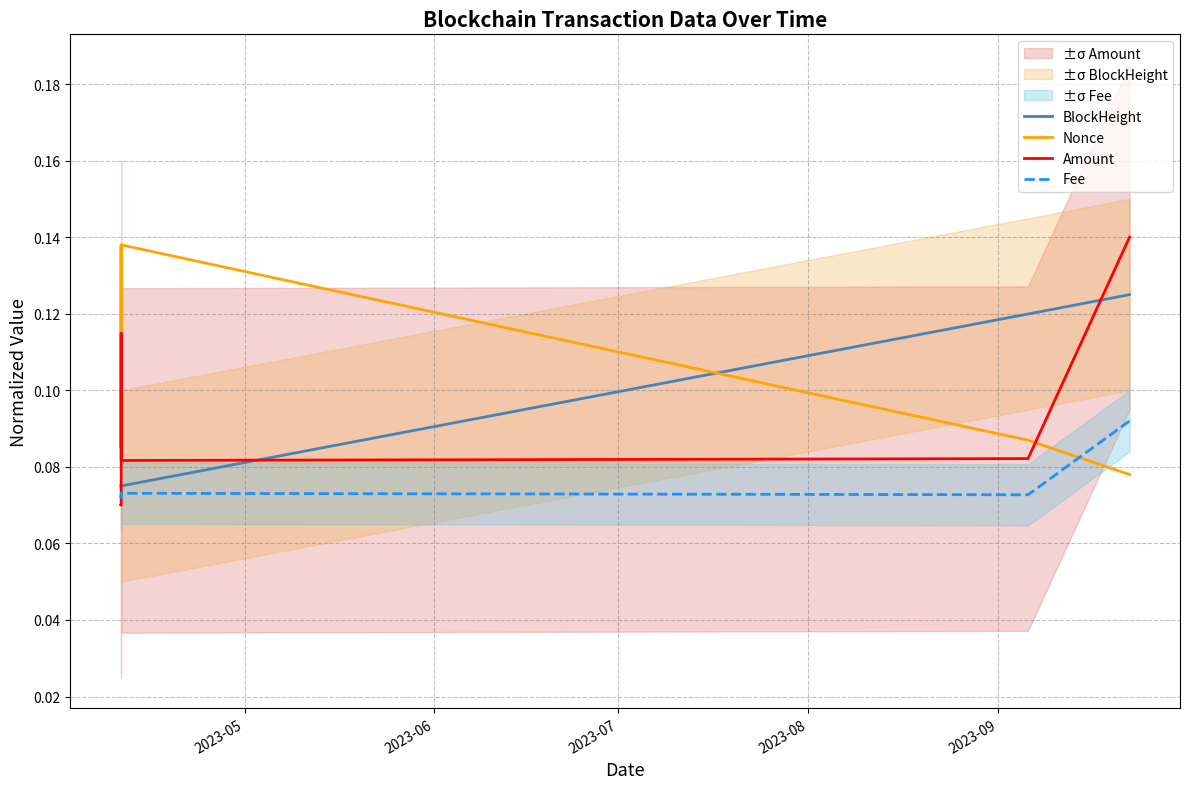

After their last crossing, which series has the higher values: Nonce or Fee?

Fee